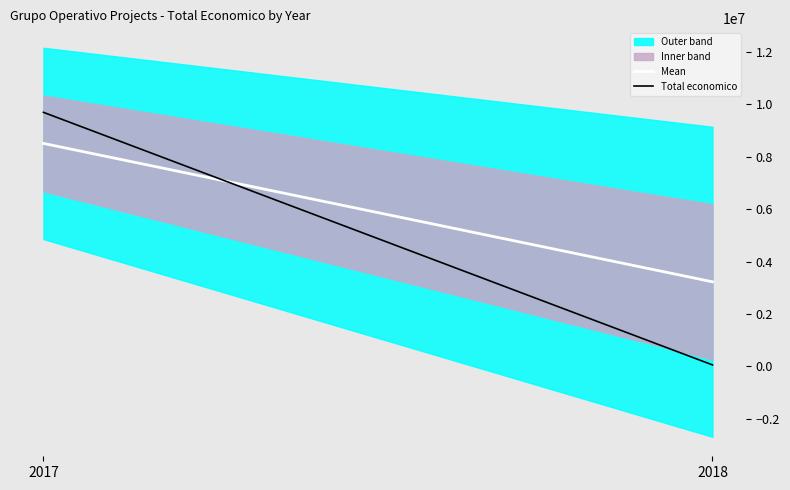

True or false: Total economico has a value of 15624329.2 at 2017.

False